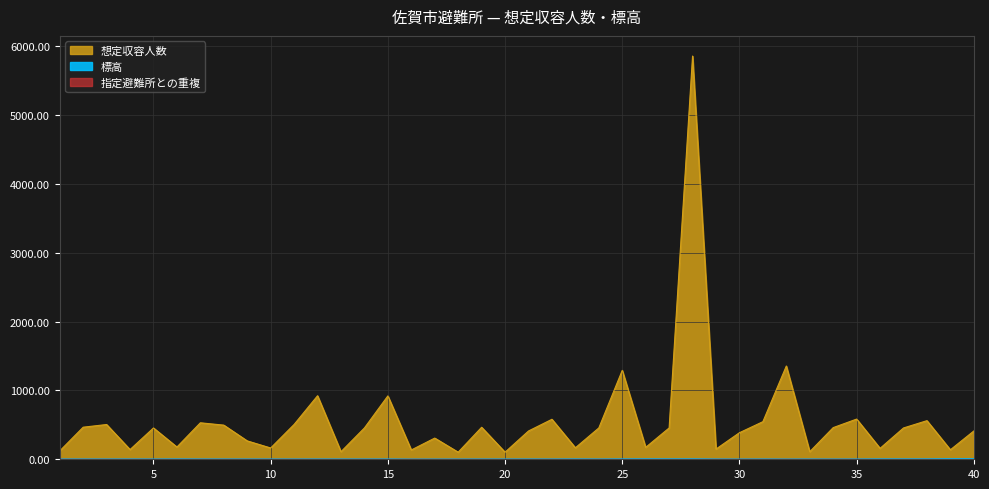

Between 2 and 16, which series saw the biggest shift?

想定収容人数